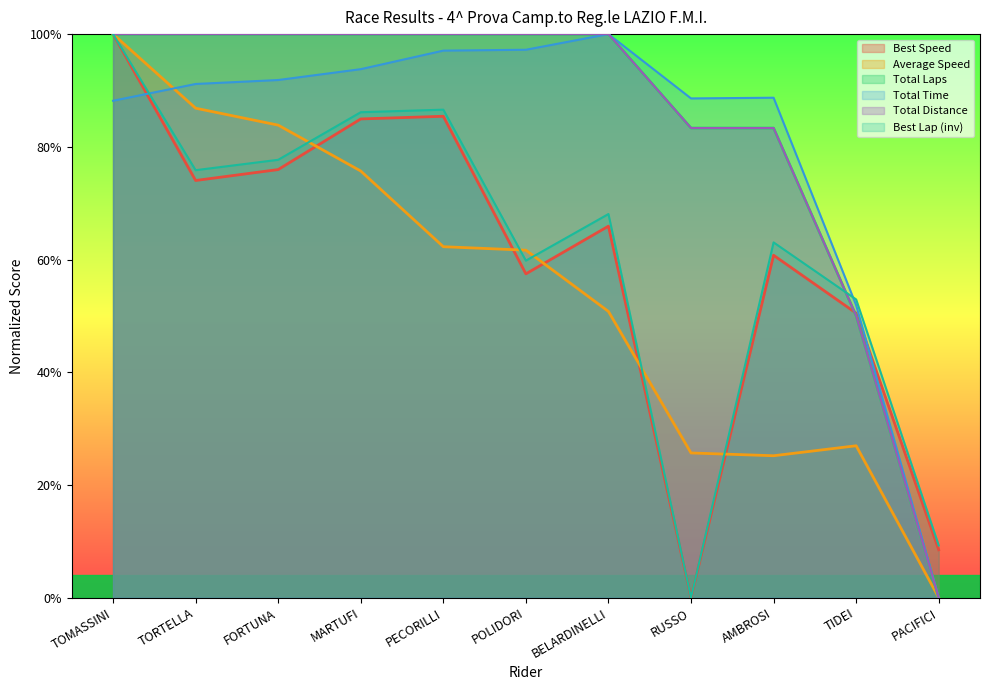

Is it true that Total Time equals 88.7 at AMBROSI?

True